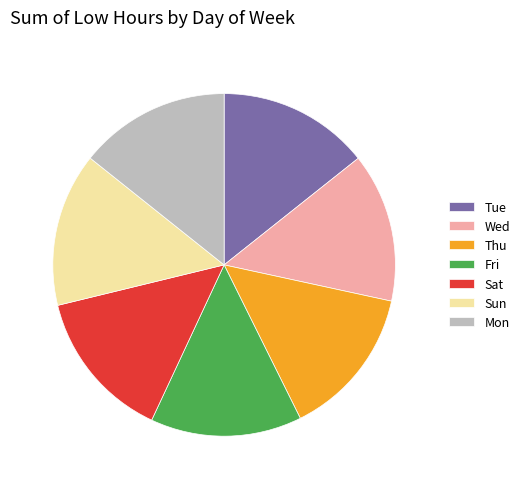

Does Sun represent more than half of the total?

No